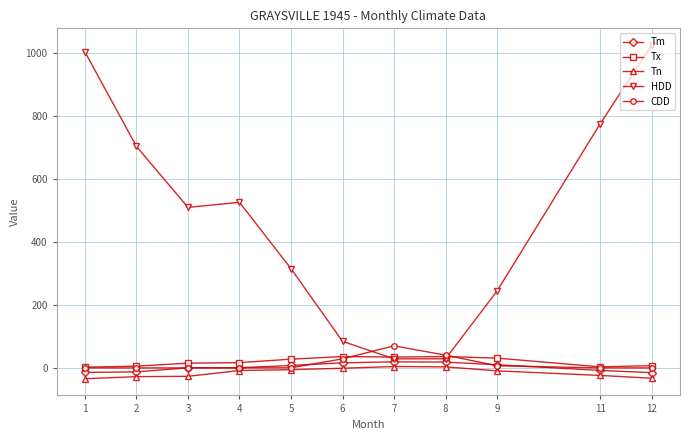

Which series has the largest total across all categories?

HDD